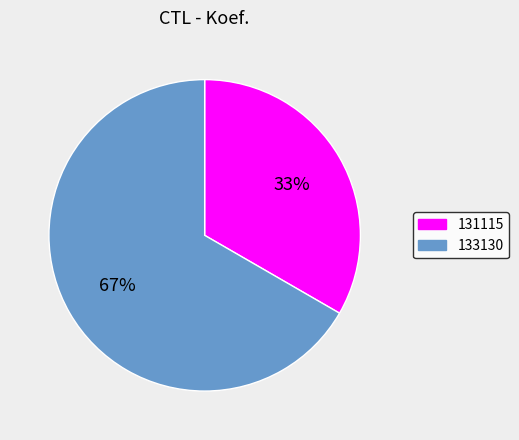

Does 133130 represent more than half of the total?

Yes